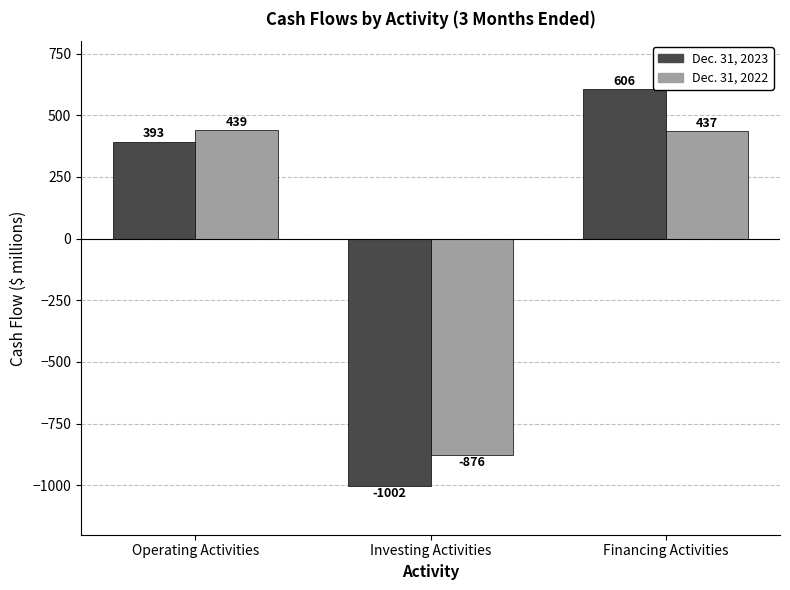

Which series changed the most between Operating Activities and Financing Activities?

Dec. 31, 2023